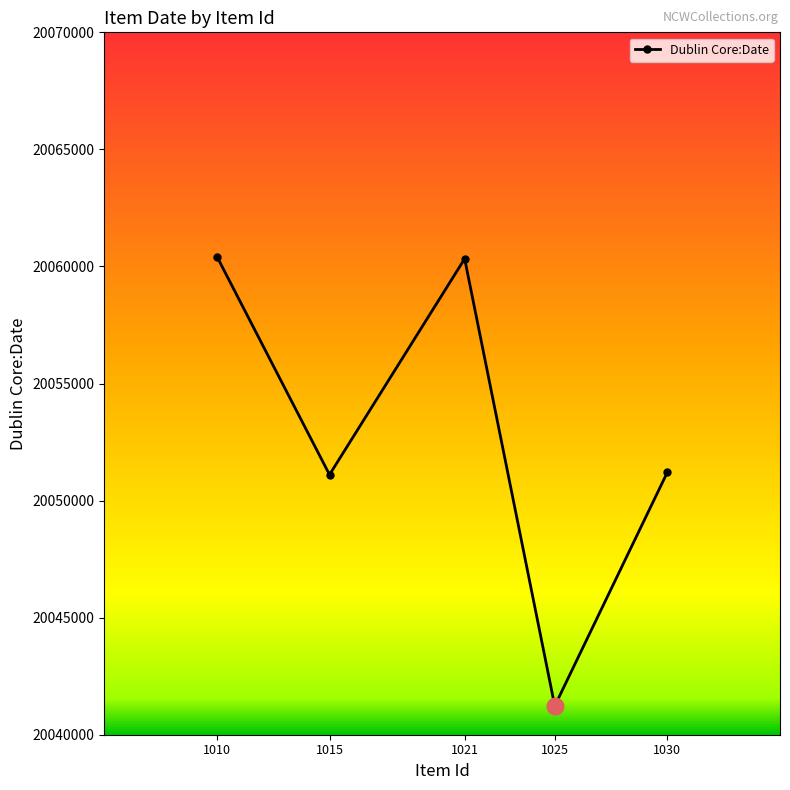

The value at 1025 is 20041230. True or false?

True